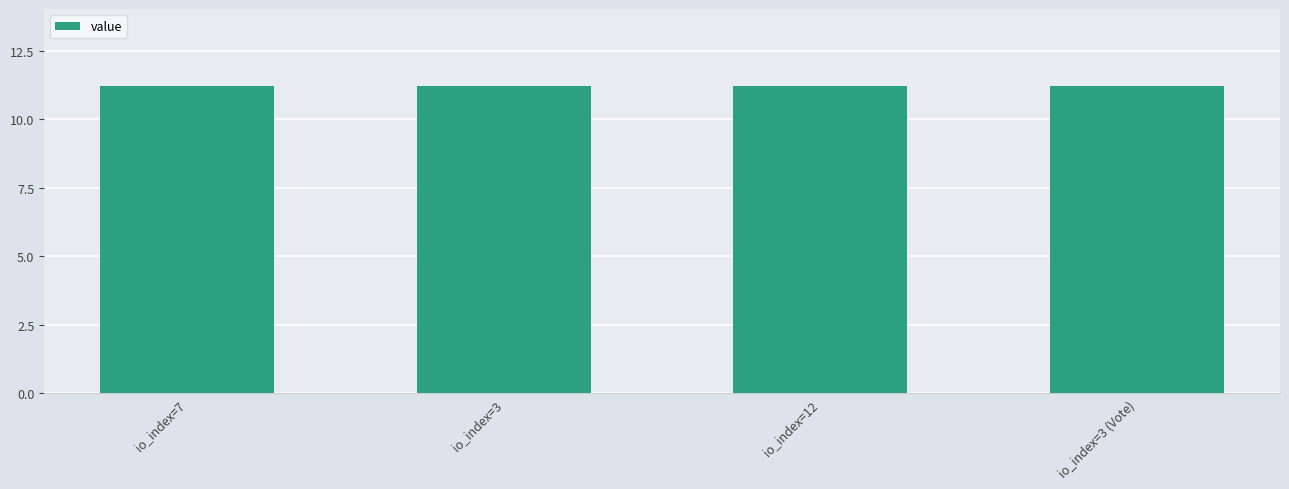

How many bars are there in total?

4